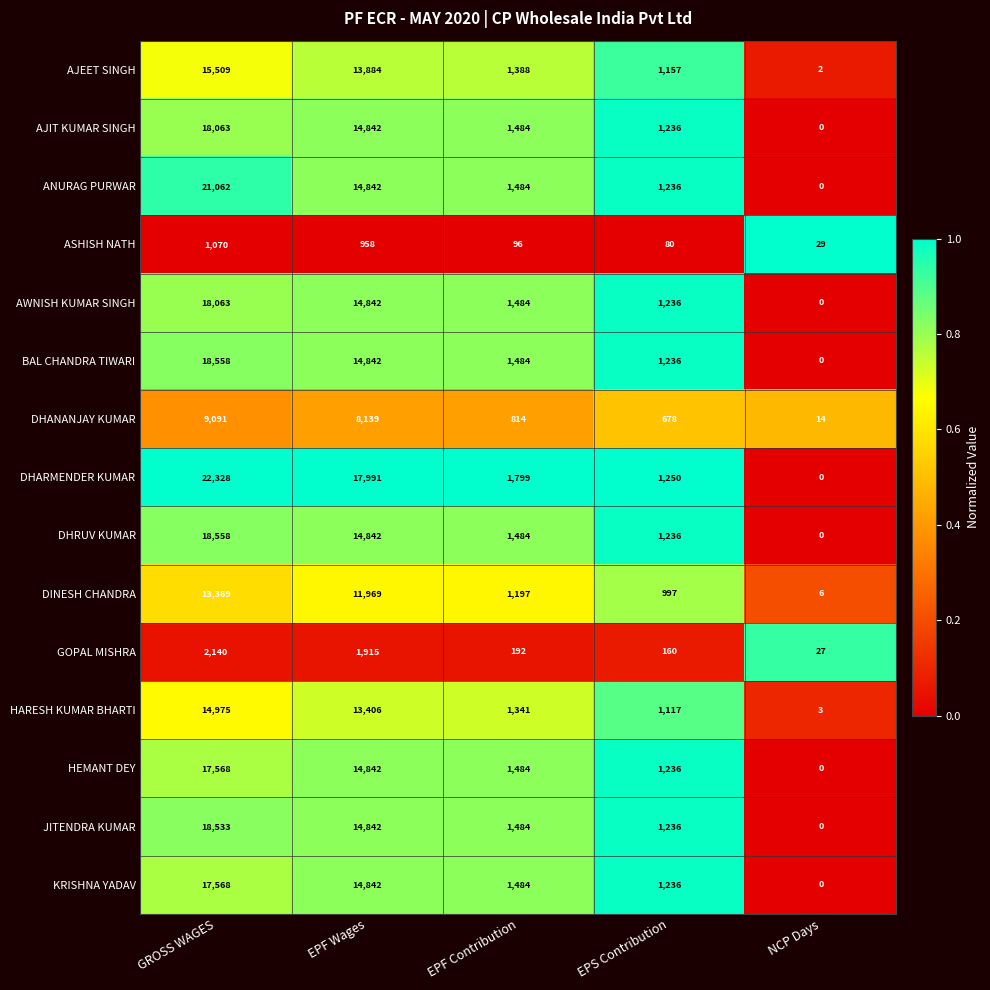

The KRISHNA YADAV series shows 14842 at EPF Wages. True or false?

True